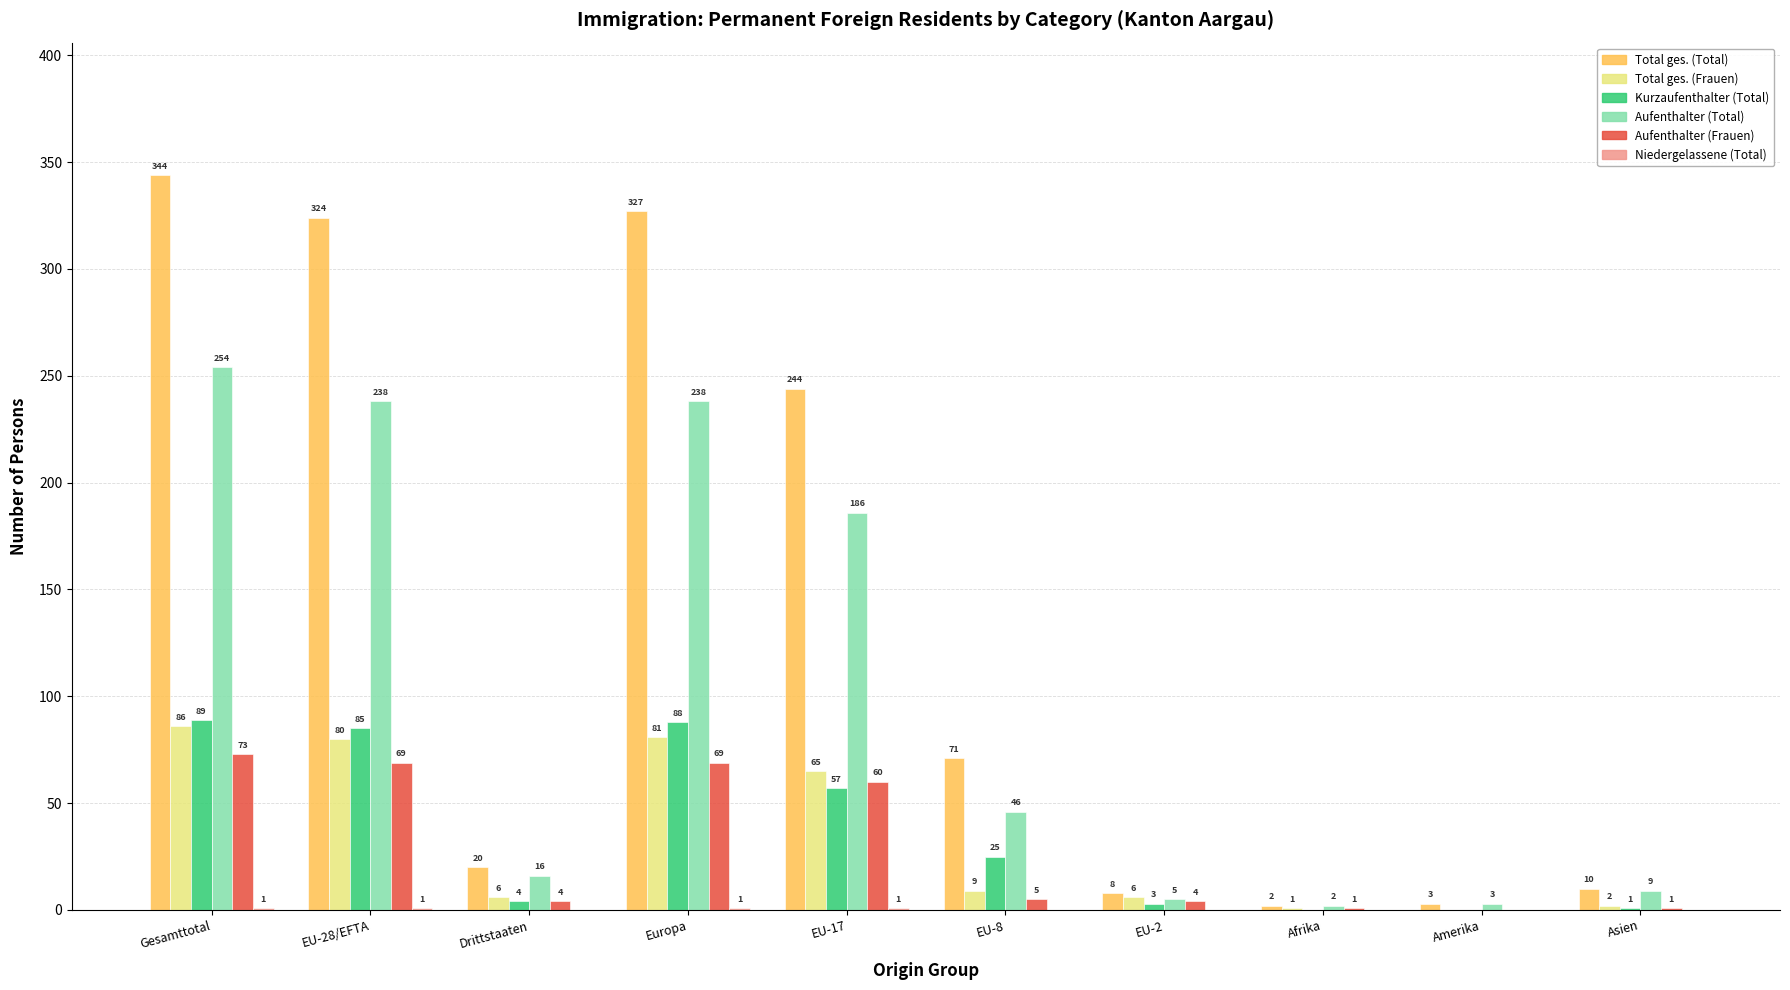

Where is Kurzaufenthalter (Total) nearest to the value 44?

EU-17